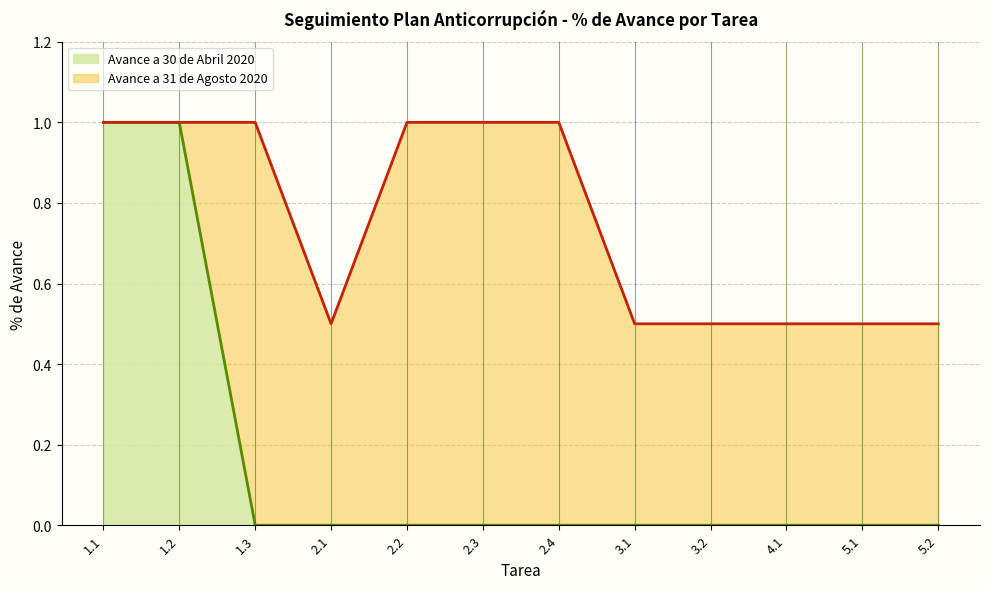

What is the difference between the maximum and minimum values in the Avance a 31 de Agosto 2020 series?

0.5